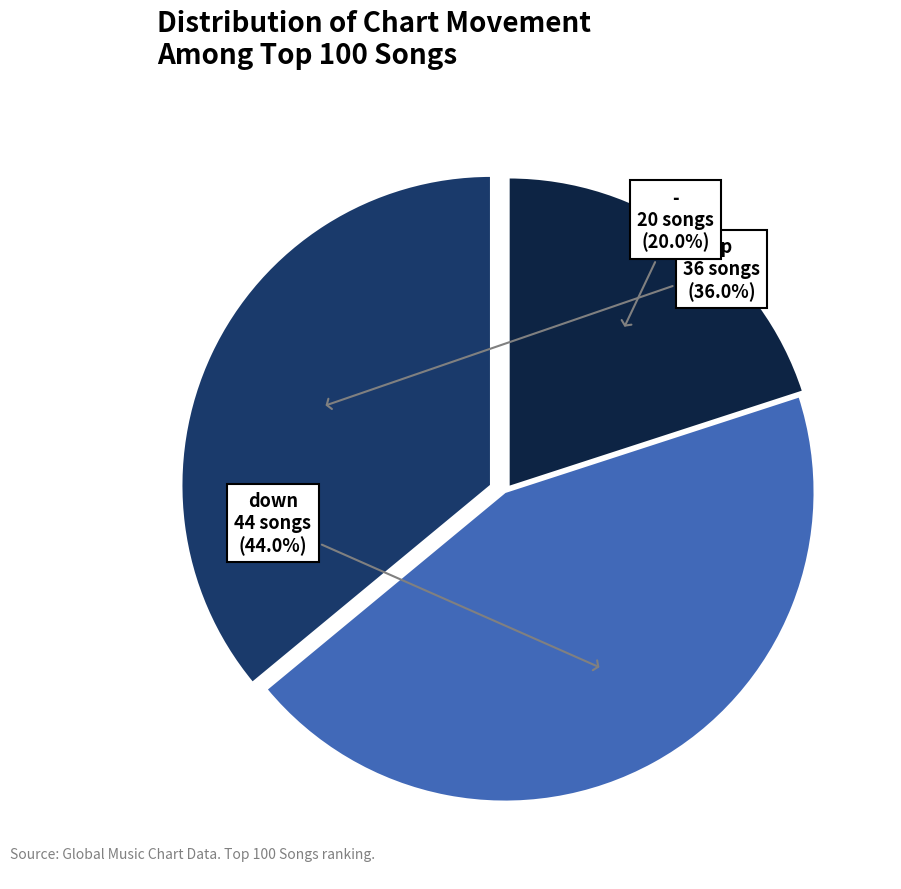

Is there a majority slice in this chart?

No